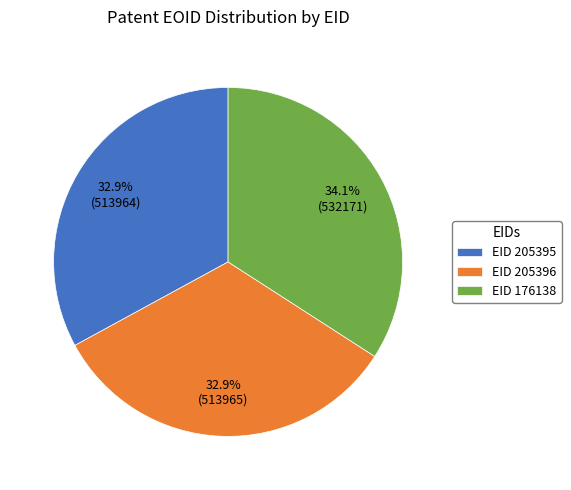

What is the largest slice in the pie chart?

EID 176138